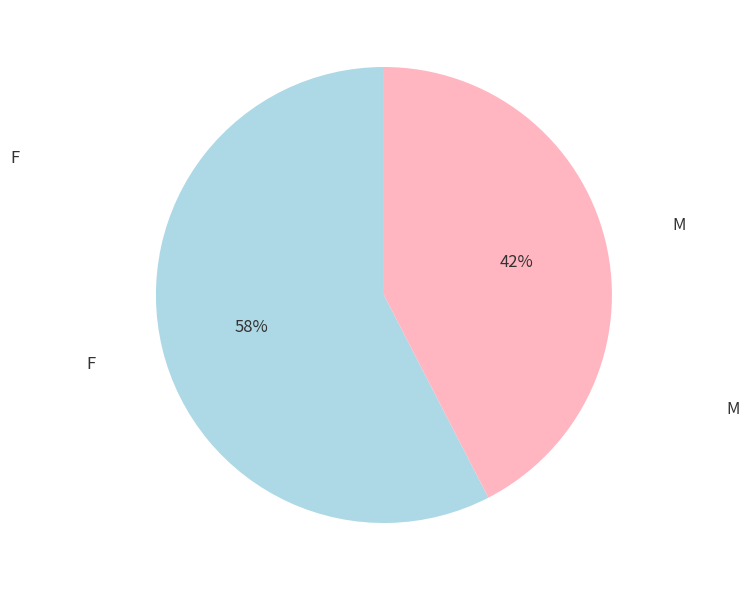

Between M and F, which is larger?

F